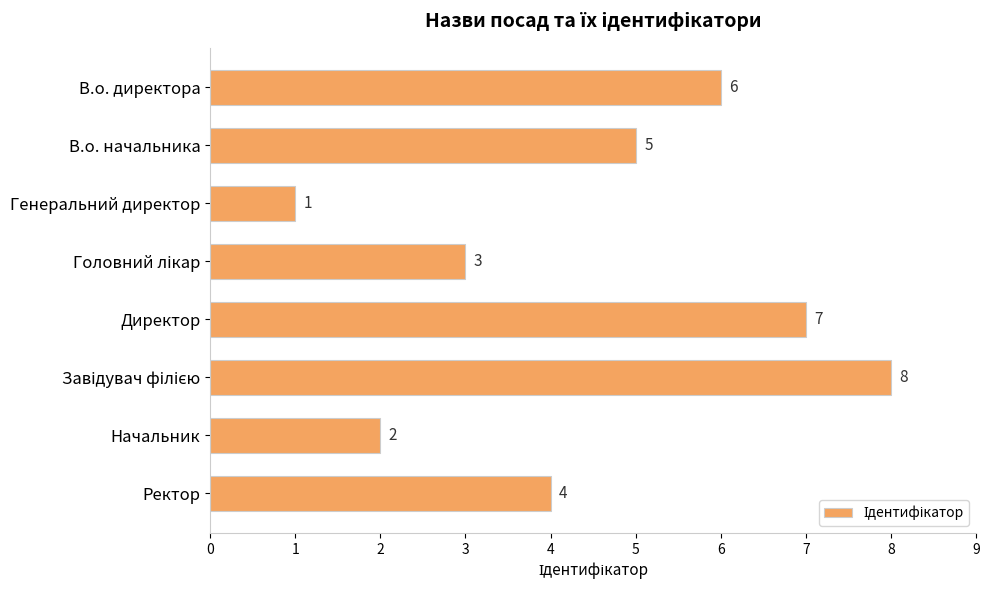

Reading top to bottom, what are all the values shown in this chart?

6	5	1	3	7	8	2	4